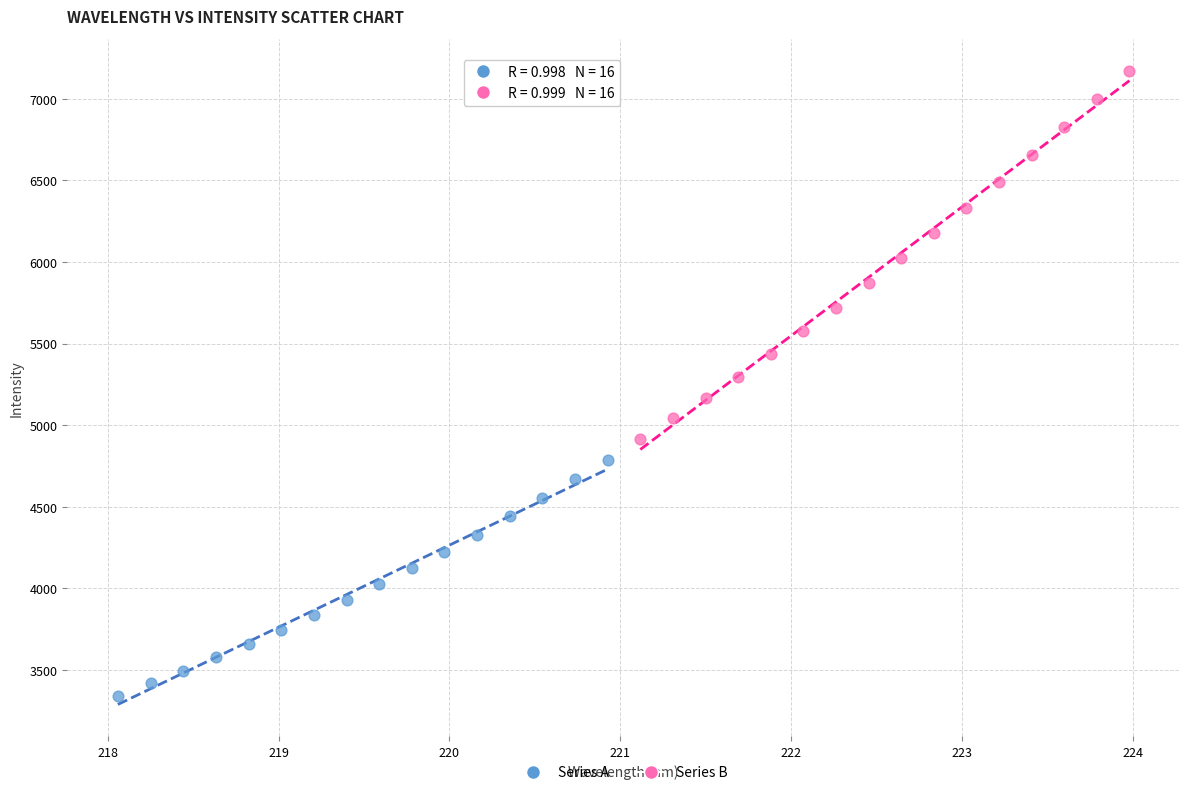

Which series reaches the maximum Y coordinate?

Series B